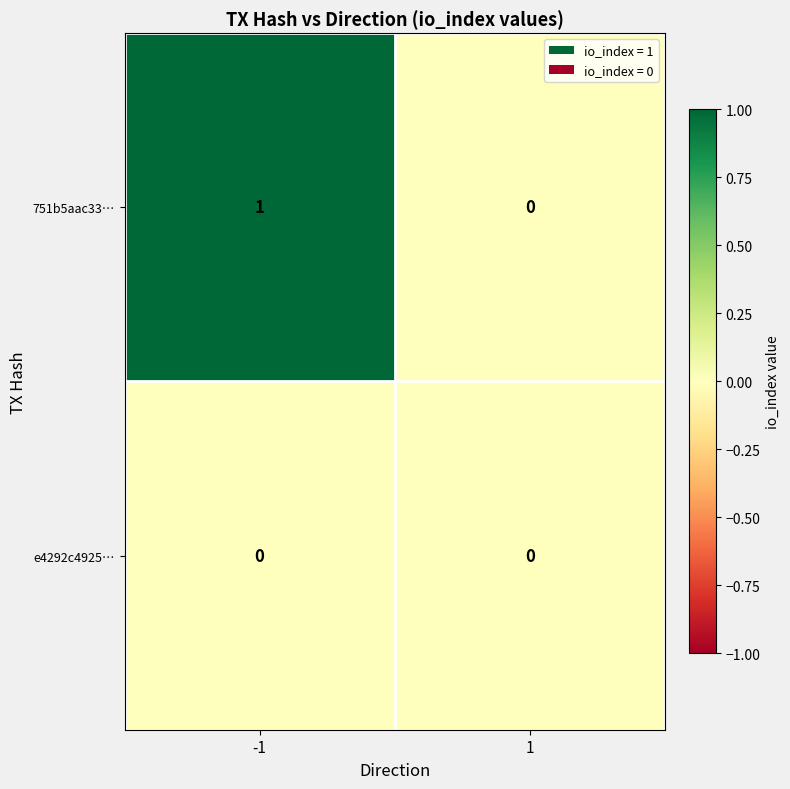

How many categories are shown in the chart?

2